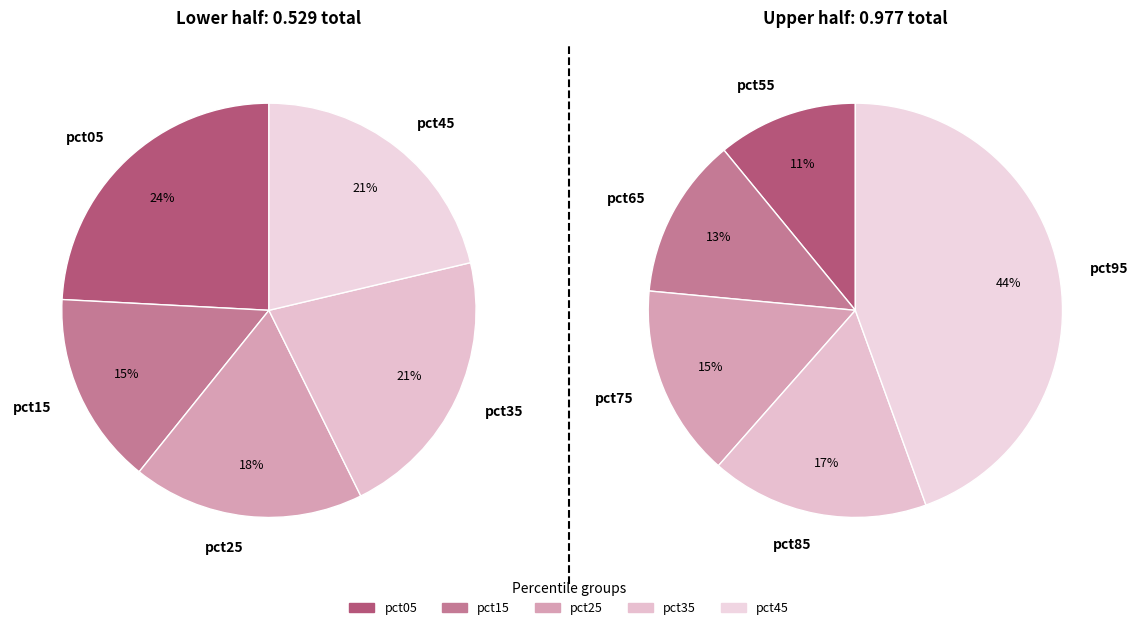

Count the number of slices in the pie.

10